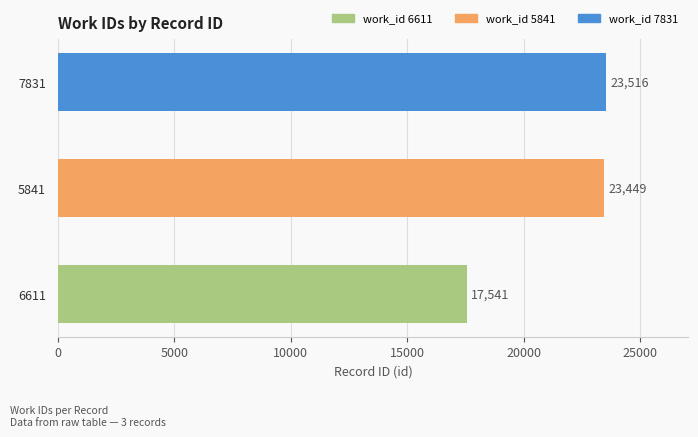

List the labels in order of value, largest first.

7831, 5841, 6611